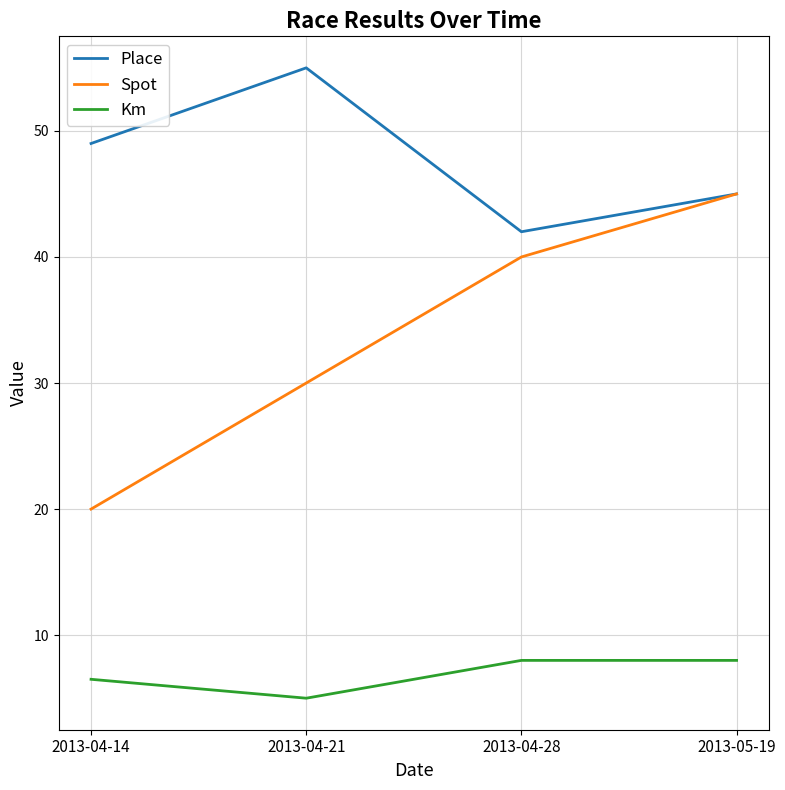

Rank the series by their average value, from lowest to highest.

Km, Spot, Place